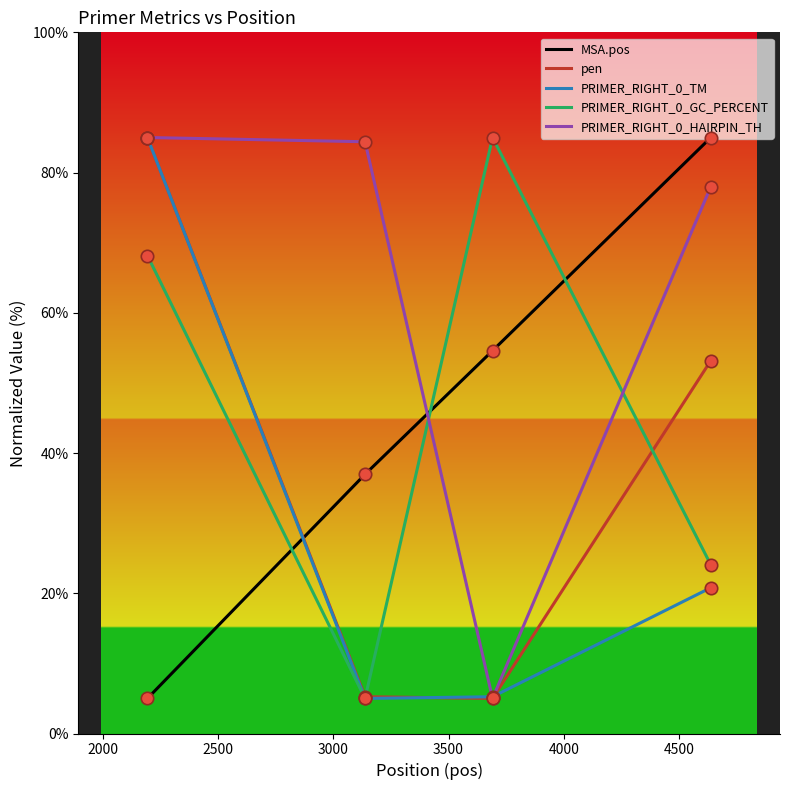

How many intersections are there between pen and MSA.pos?

1